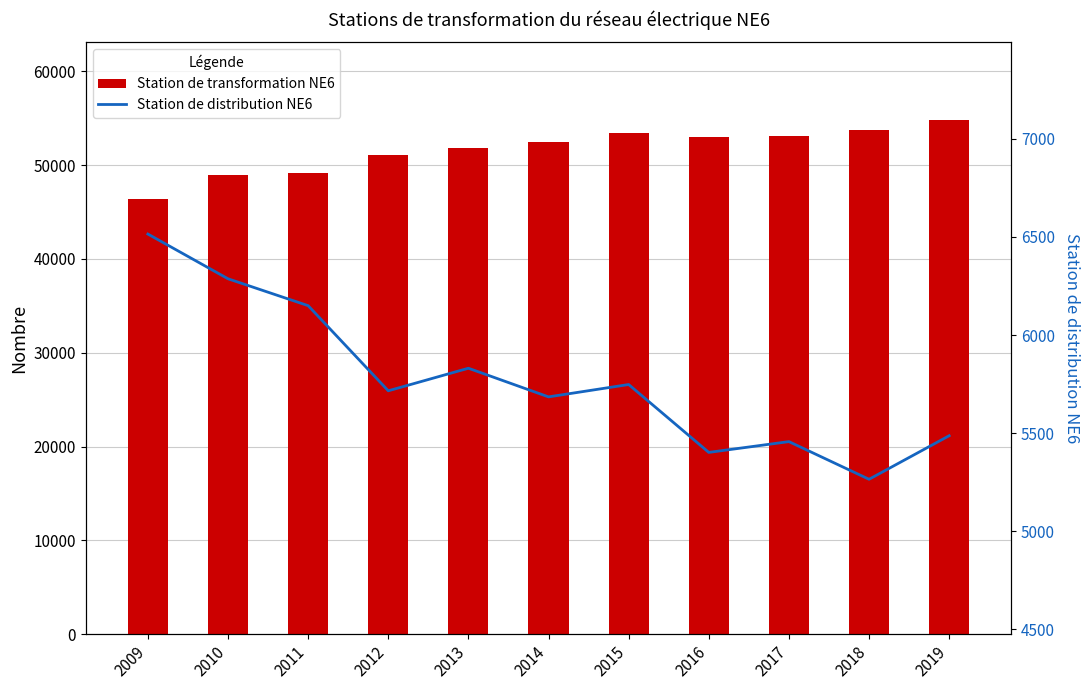

Between 2014 and 2018, which series saw the biggest shift?

Station de transformation NE6